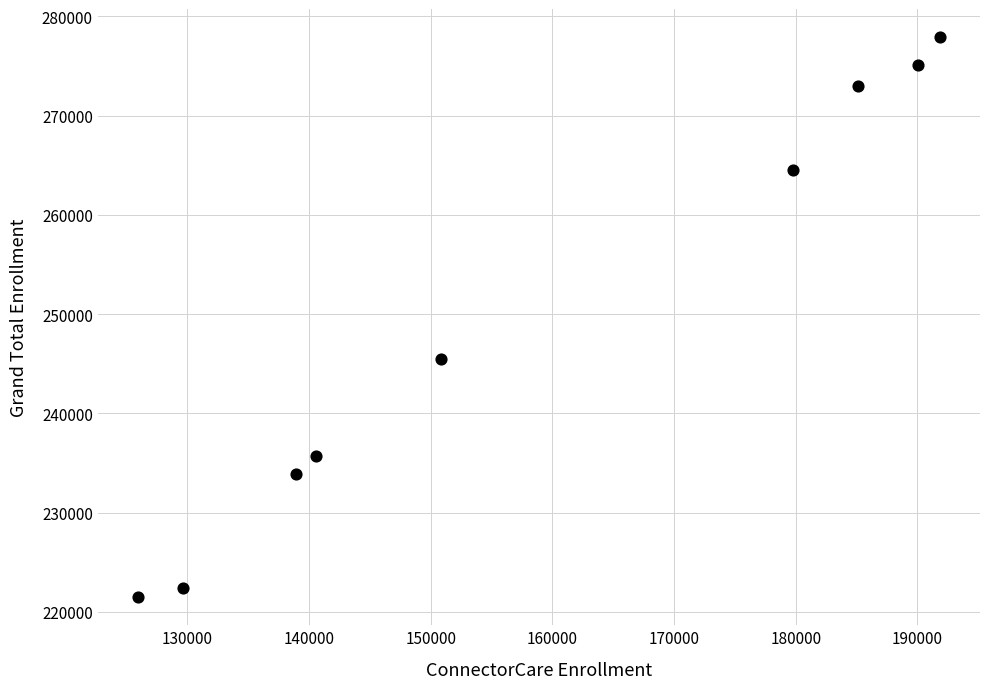

What Y value in the scatter plot is closest to 249698?

245496